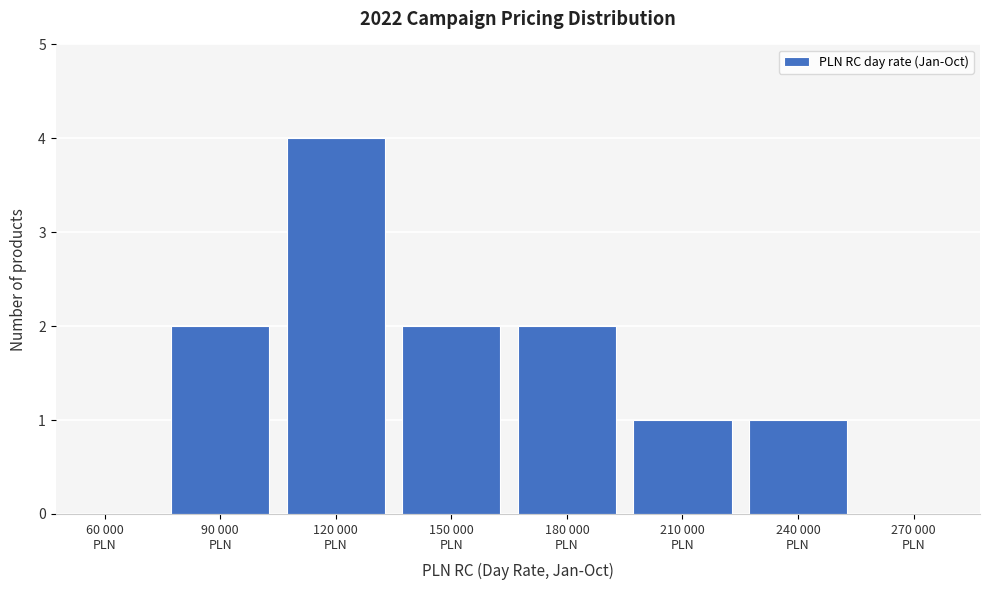

What is the sum of all values?

12